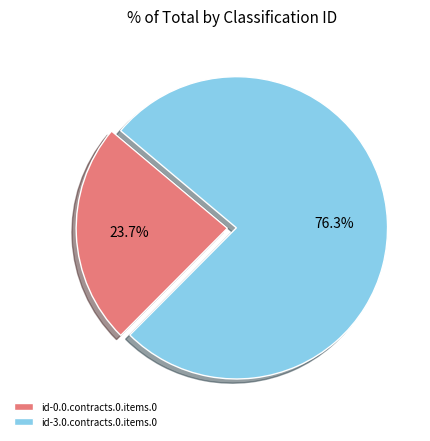

What is the total percentage of id-0.0.contracts.0.items.0 and id-3.0.contracts.0.items.0?

100.0%